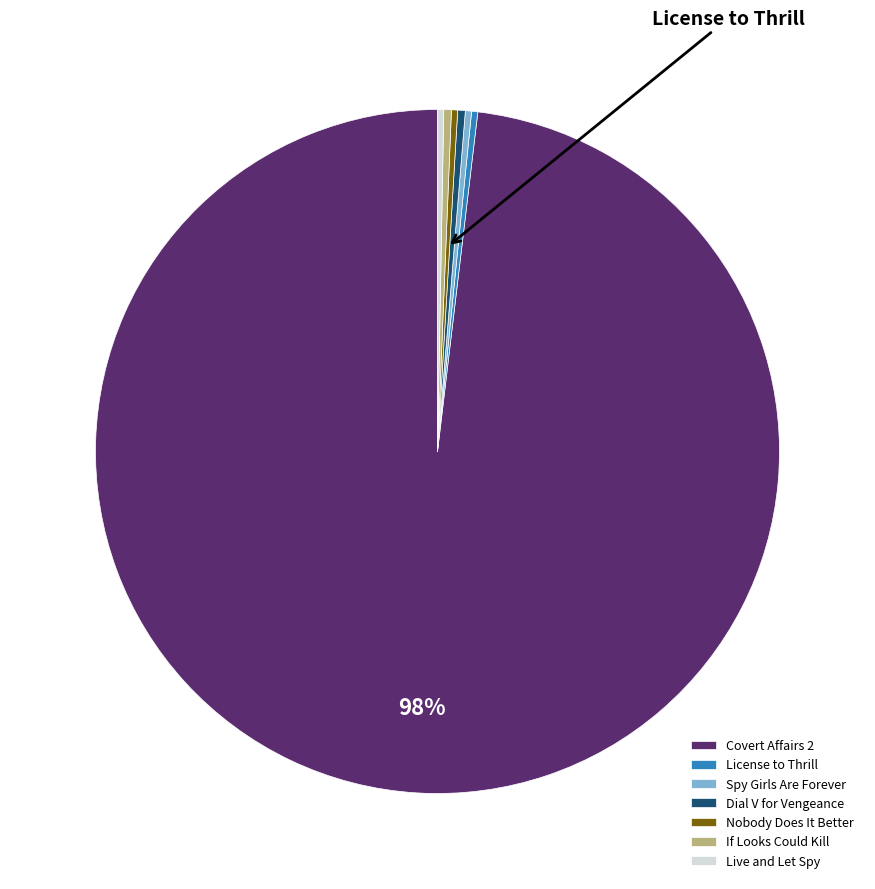

Between Dial V for Vengeance and Spy Girls Are Forever, which is larger?

Dial V for Vengeance